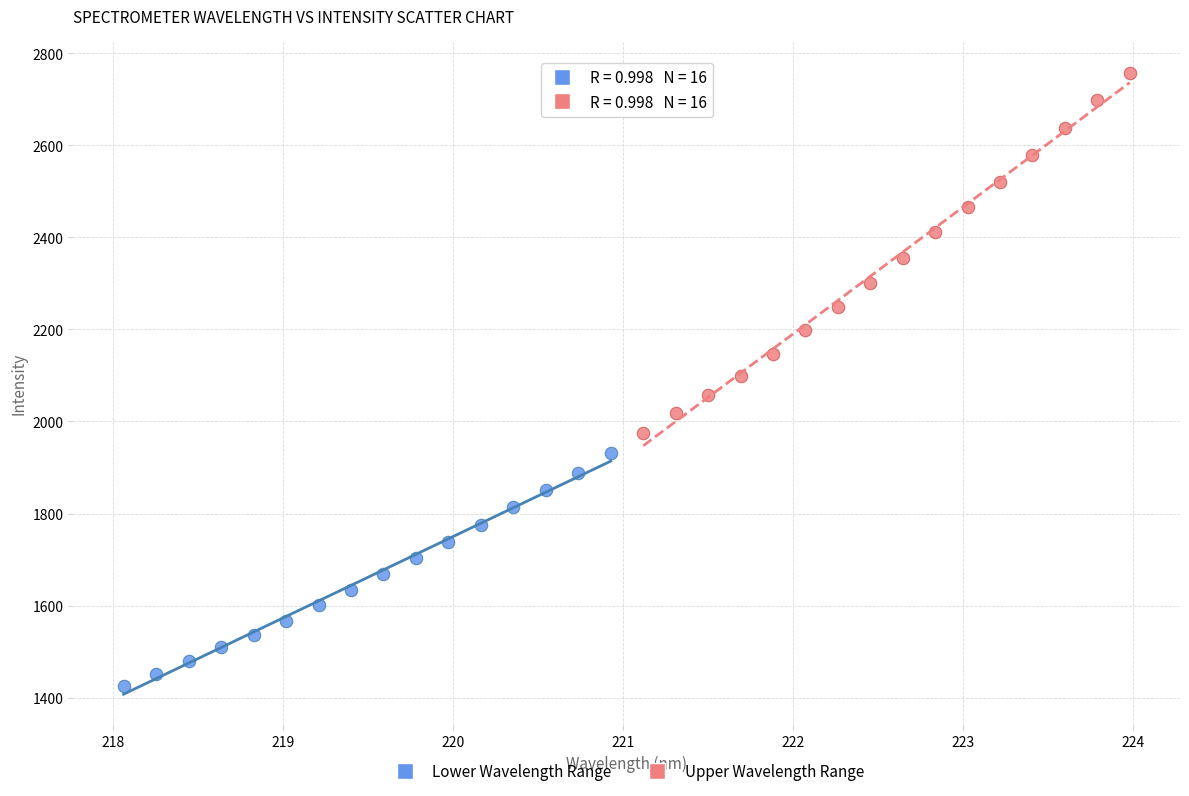

Which series has the largest Y range (max minus min)?

Upper Wavelength Range